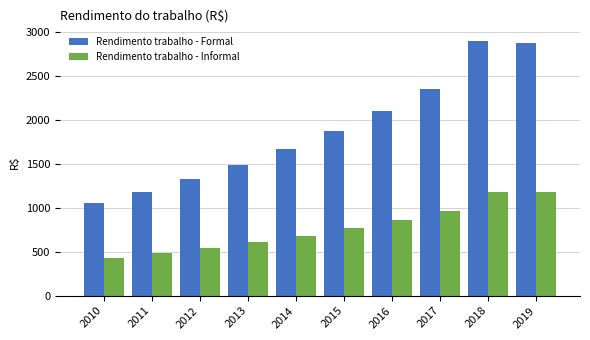

What is the sum of all Rendimento trabalho - Informal values?

7682.4